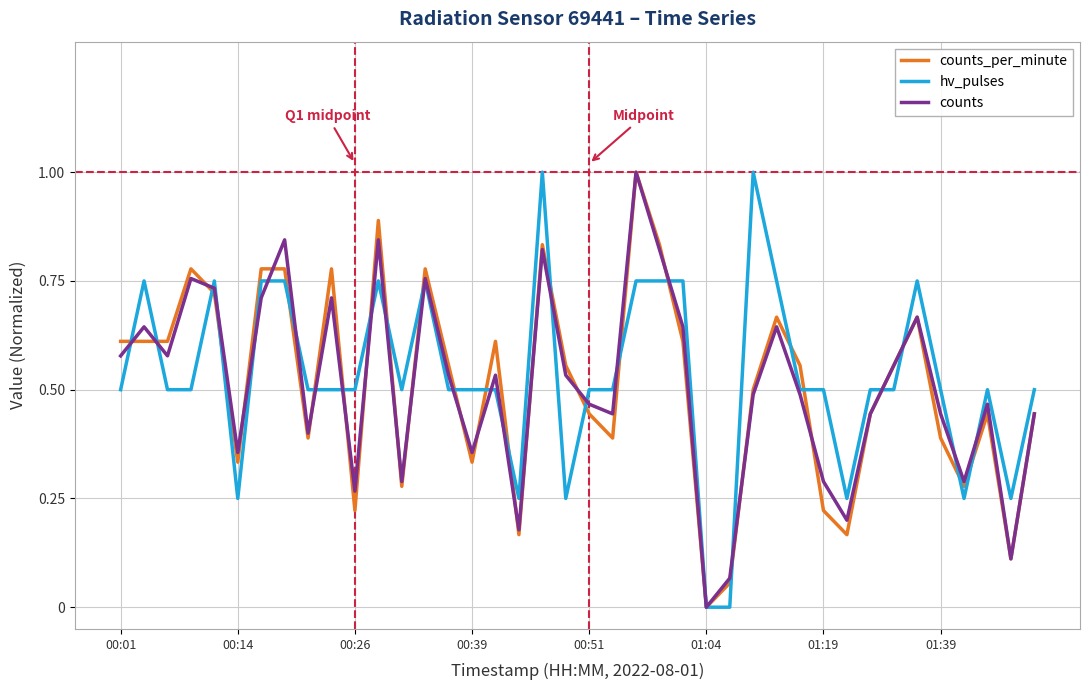

What are all the series names shown in the legend?

counts_per_minute, hv_pulses, counts